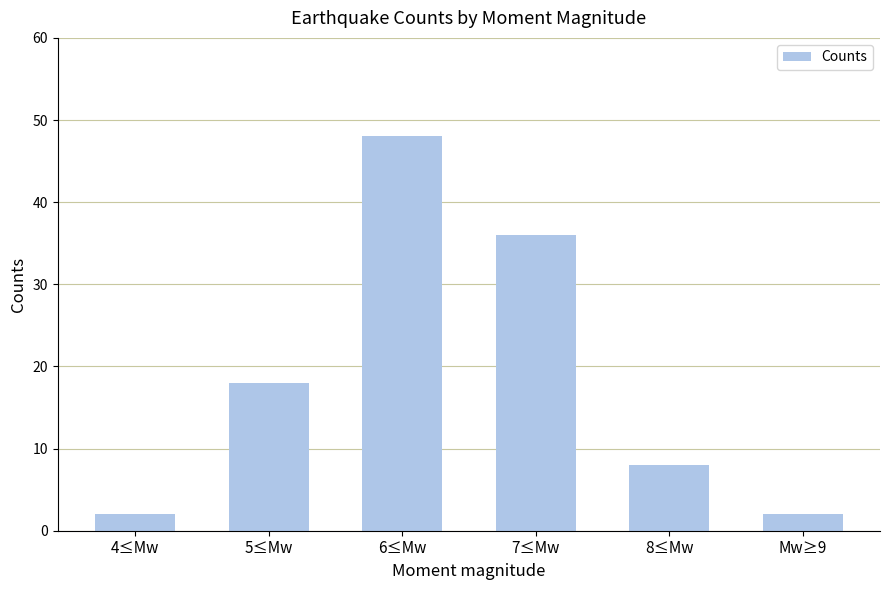

The value at 5≤Mw is 31. True or false?

False